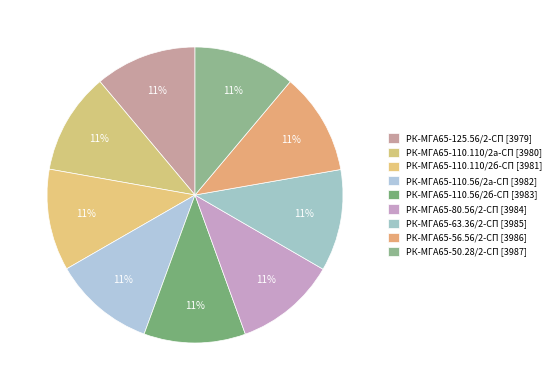

How many segments does this pie chart have?

9